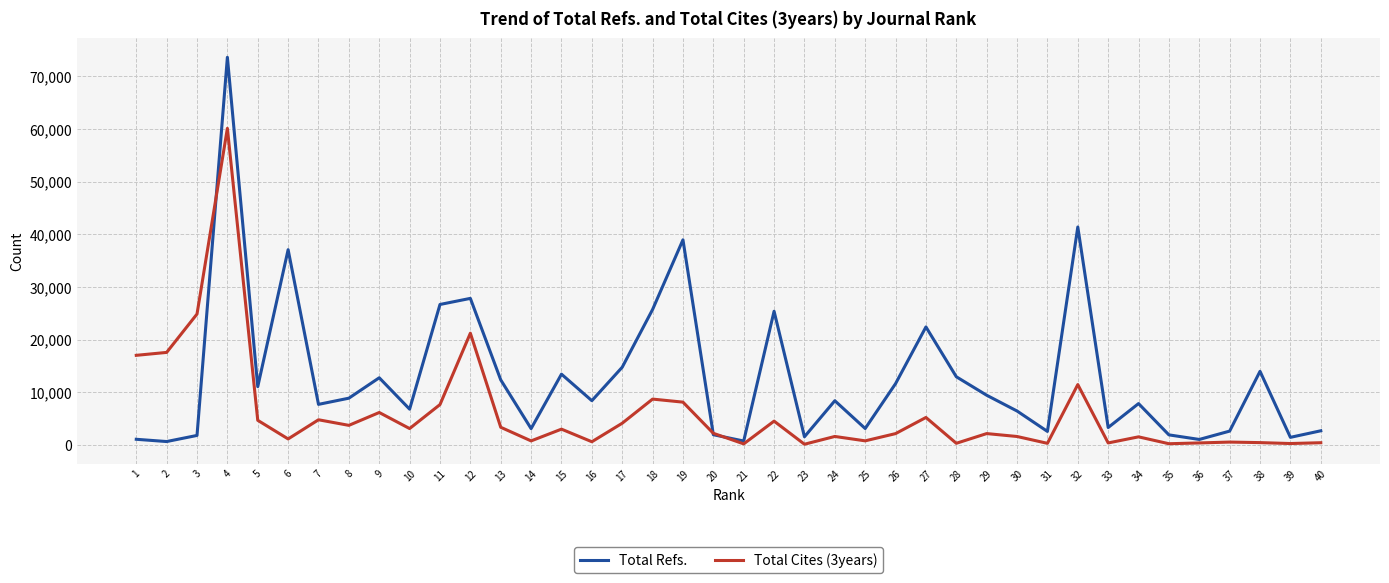

What is the difference between the maximum and minimum values in the Total Refs. series?

72966